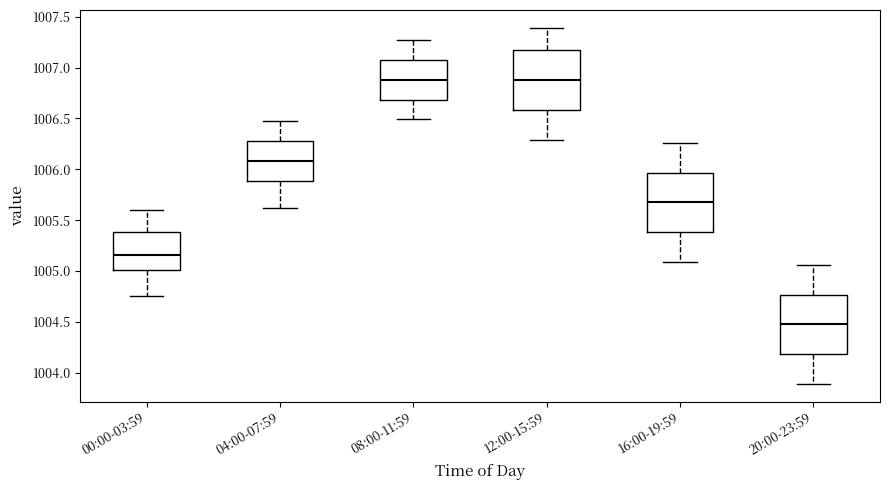

Where does the median line of the box for 12:00-15:59 sit on the y-axis? The values are not printed on the chart, so give them approximately, as read against the axis.

1006.90